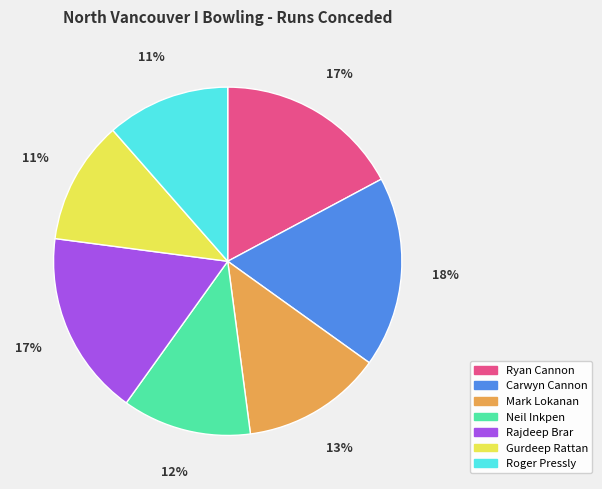

To the nearest percent, what percentage of the pie is Neil Inkpen?

12%